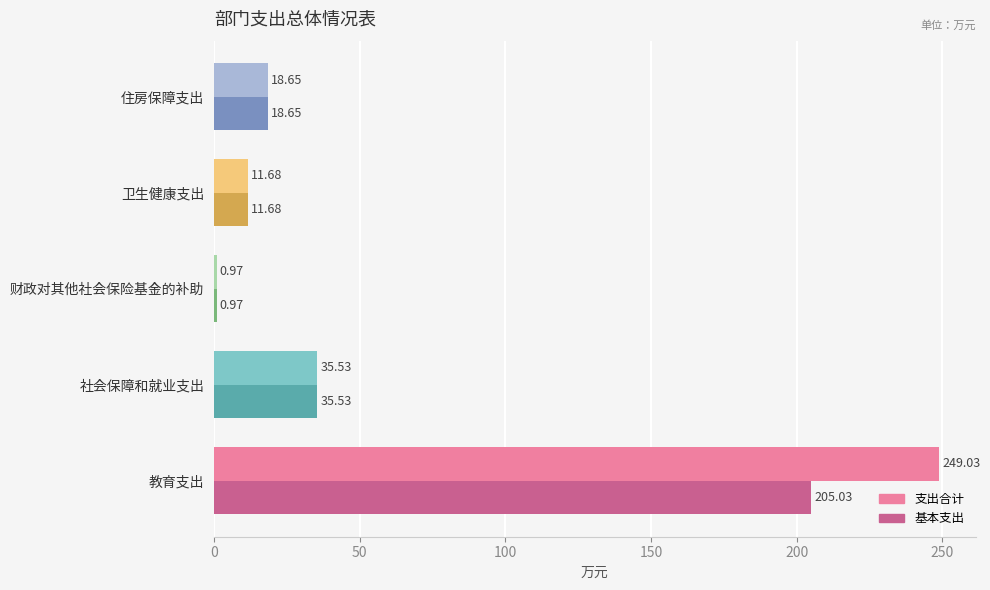

What is the average value of the 支出合计 series?

63.2